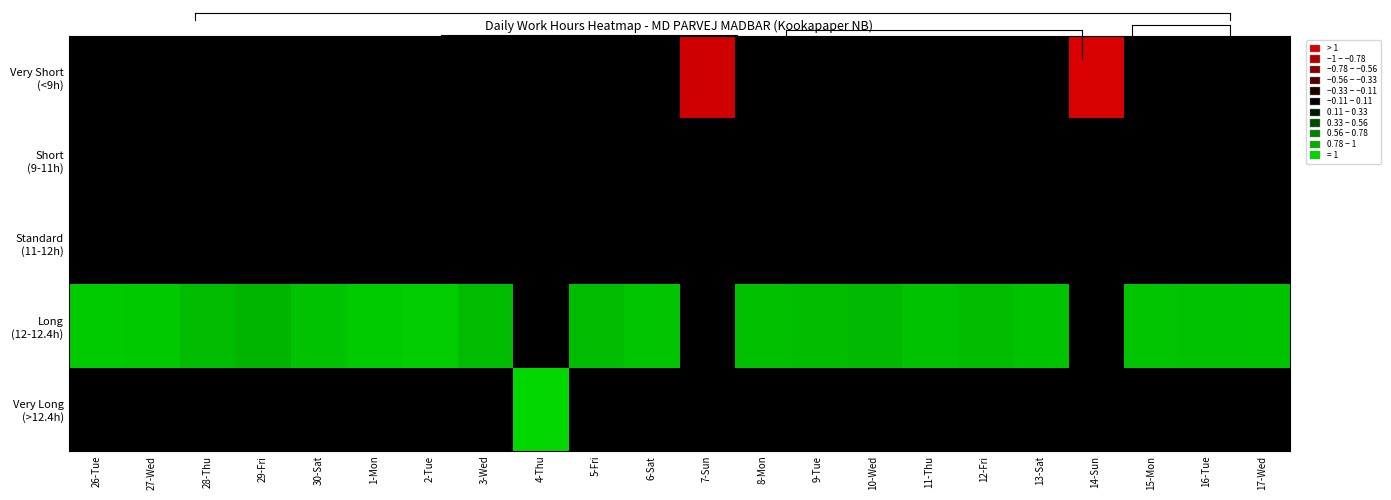

How many distinct data groups are displayed?

5